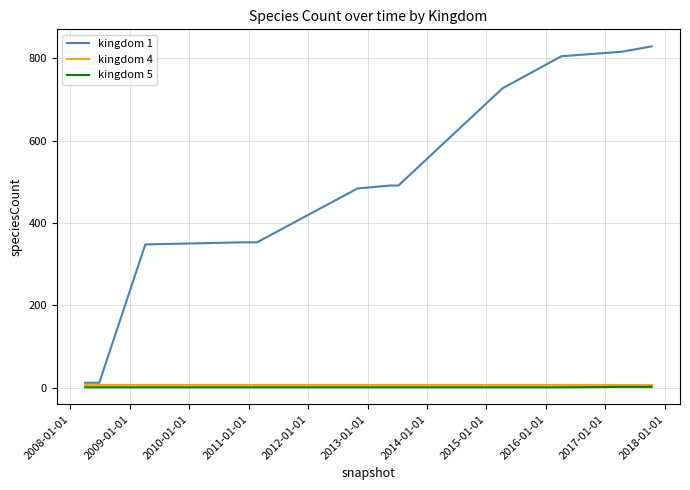

Which series has the largest total across all categories?

kingdom 1